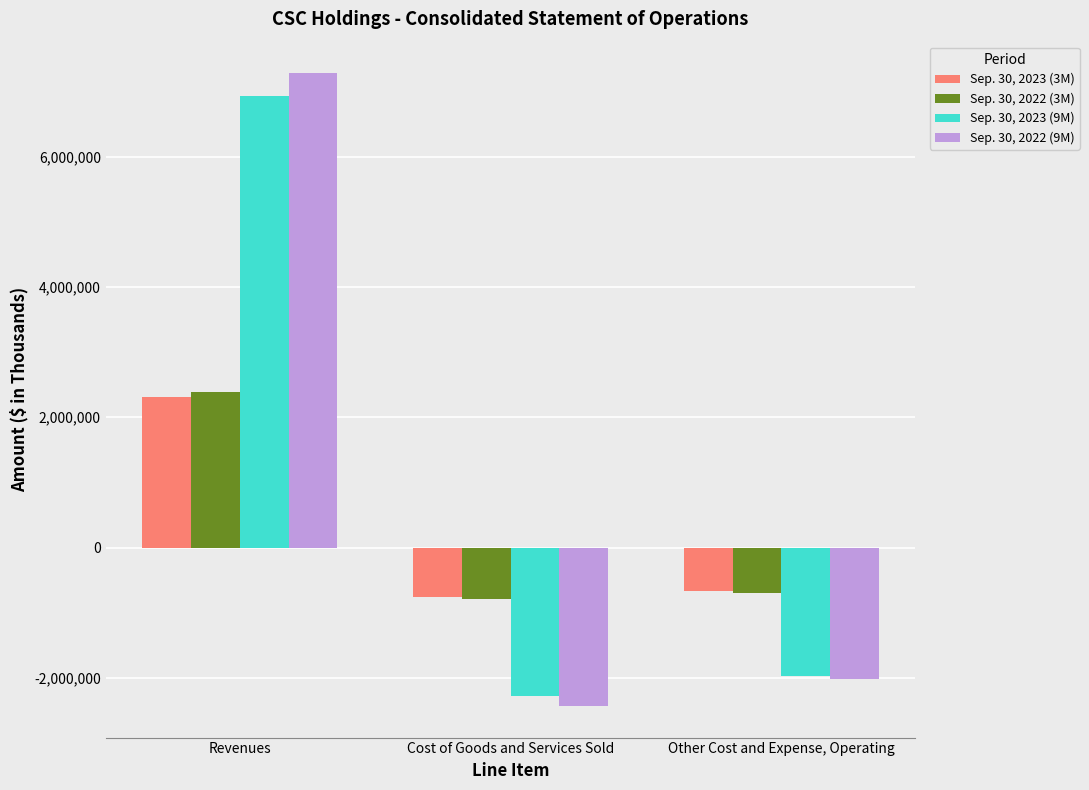

List the series in order of their peak value, lowest first.

Sep. 30, 2023 (3M), Sep. 30, 2022 (3M), Sep. 30, 2023 (9M), Sep. 30, 2022 (9M)